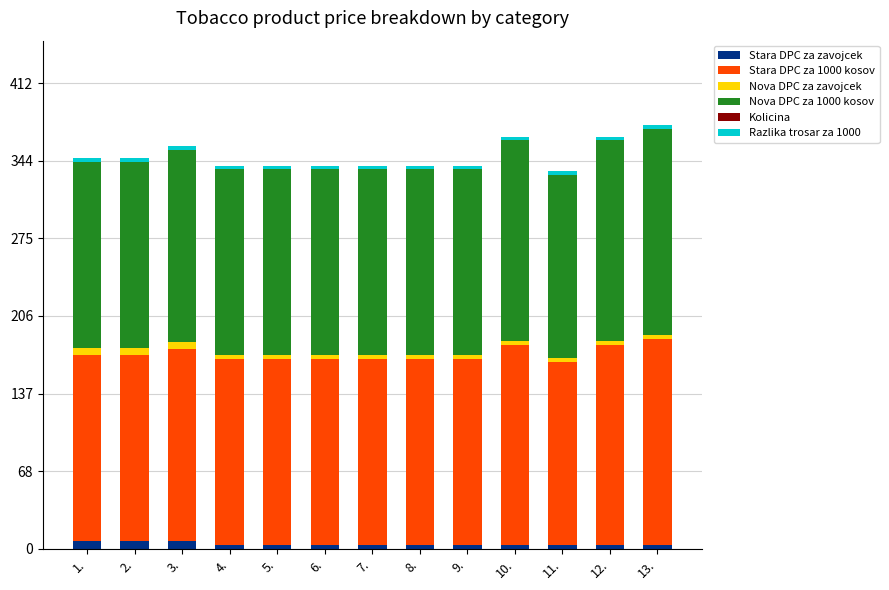

What is the sum of all Stara DPC za zavojcek values?

53.8